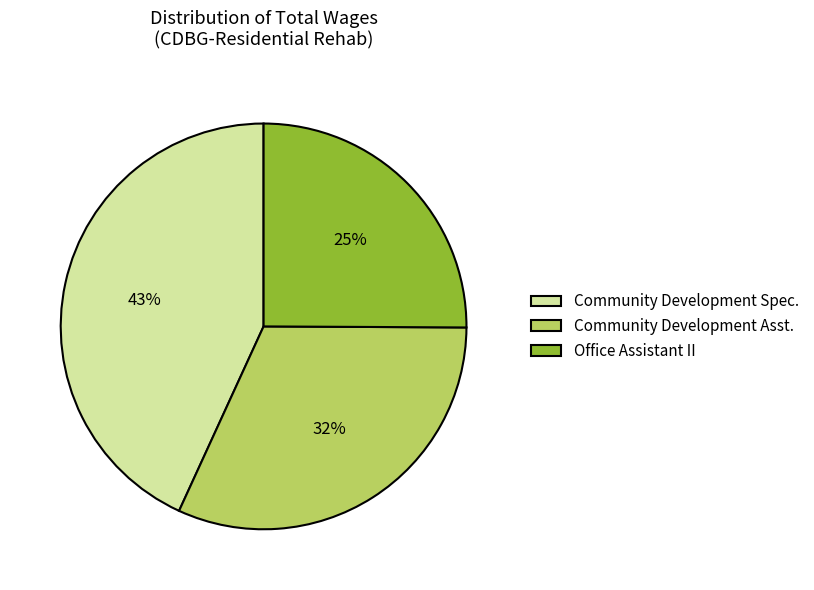

Is Community Development Asst. the majority of the pie?

No